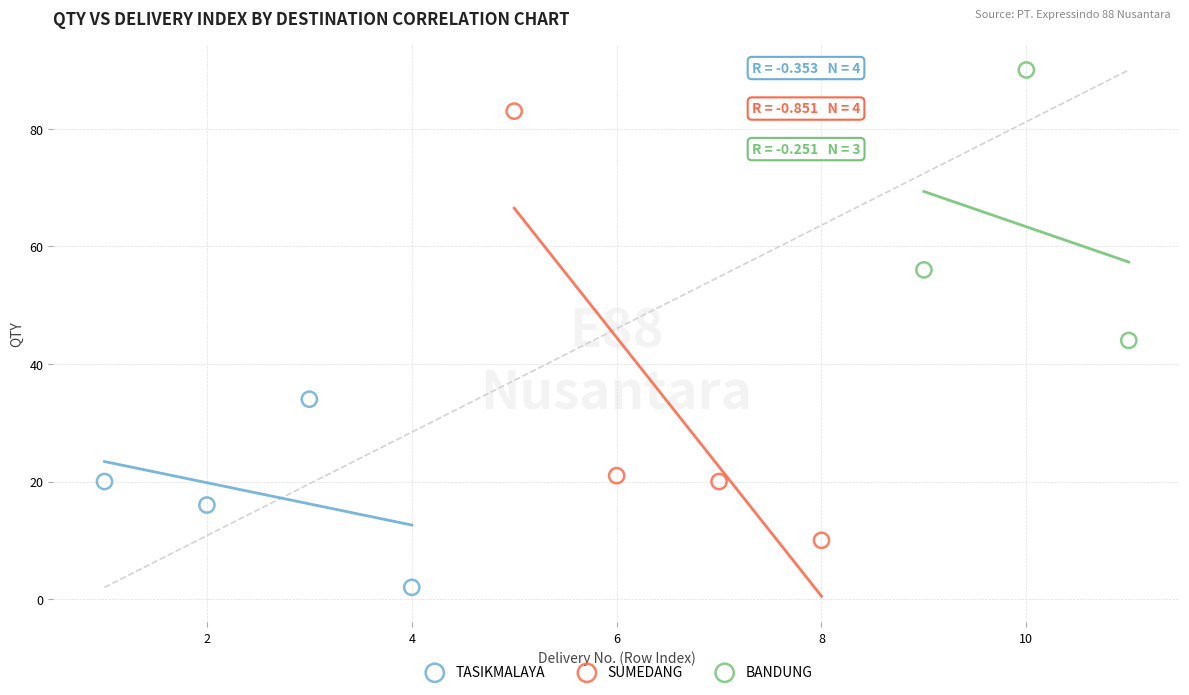

Which series has the largest Y range (max minus min)?

SUMEDANG